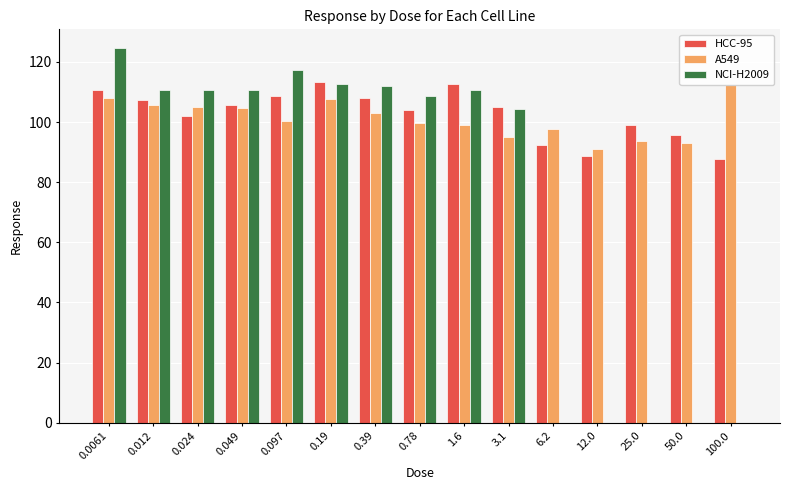

How many groups of bars are there?

15